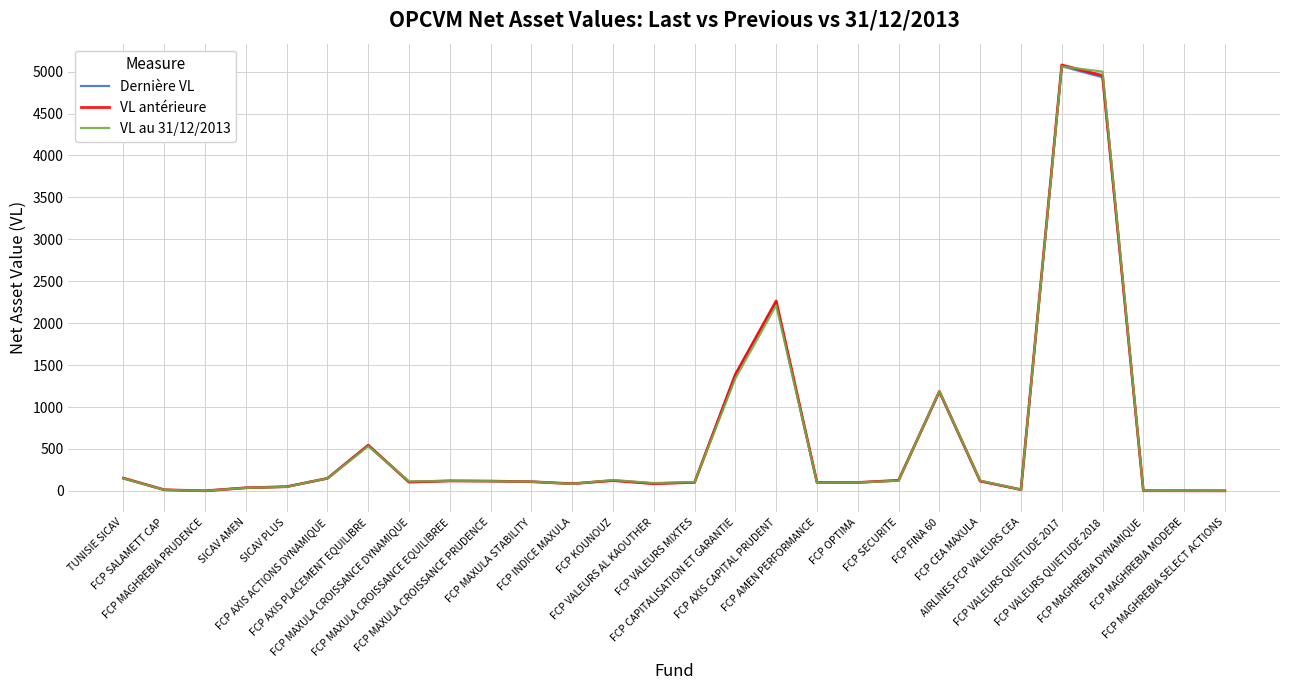

Where does the VL au 31/12/2013 series first go above 113?

TUNISIE SICAV